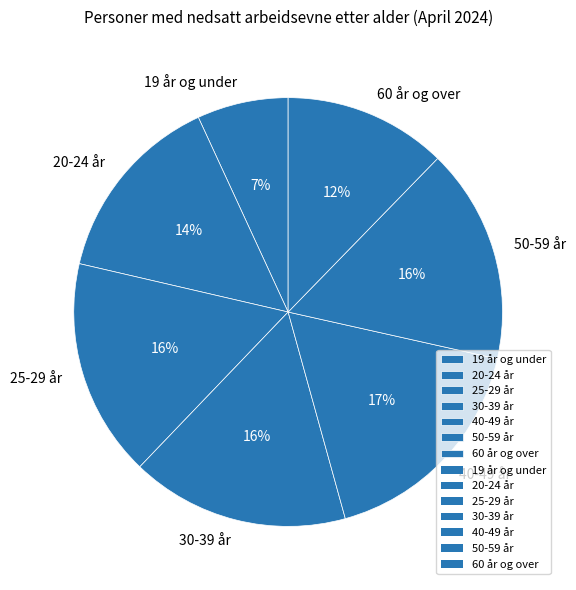

Between 30-39 år and 60 år og over, which is larger?

30-39 år